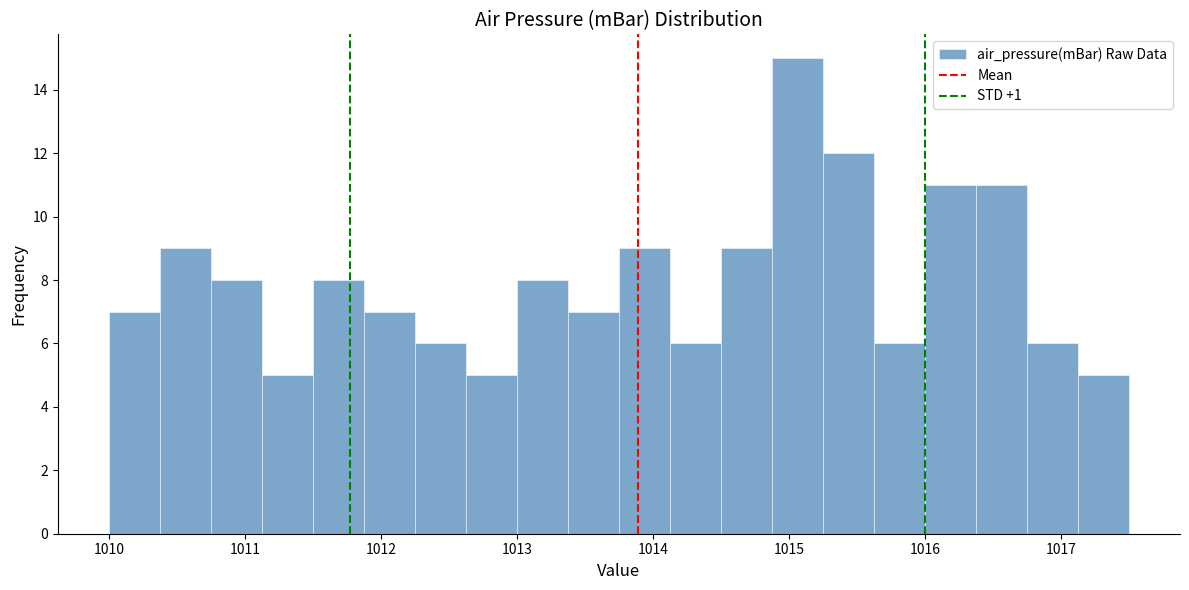

Around what value on the x-axis is the tallest bar? Give the approximate position of its centre, as read against the axis.

1015.1